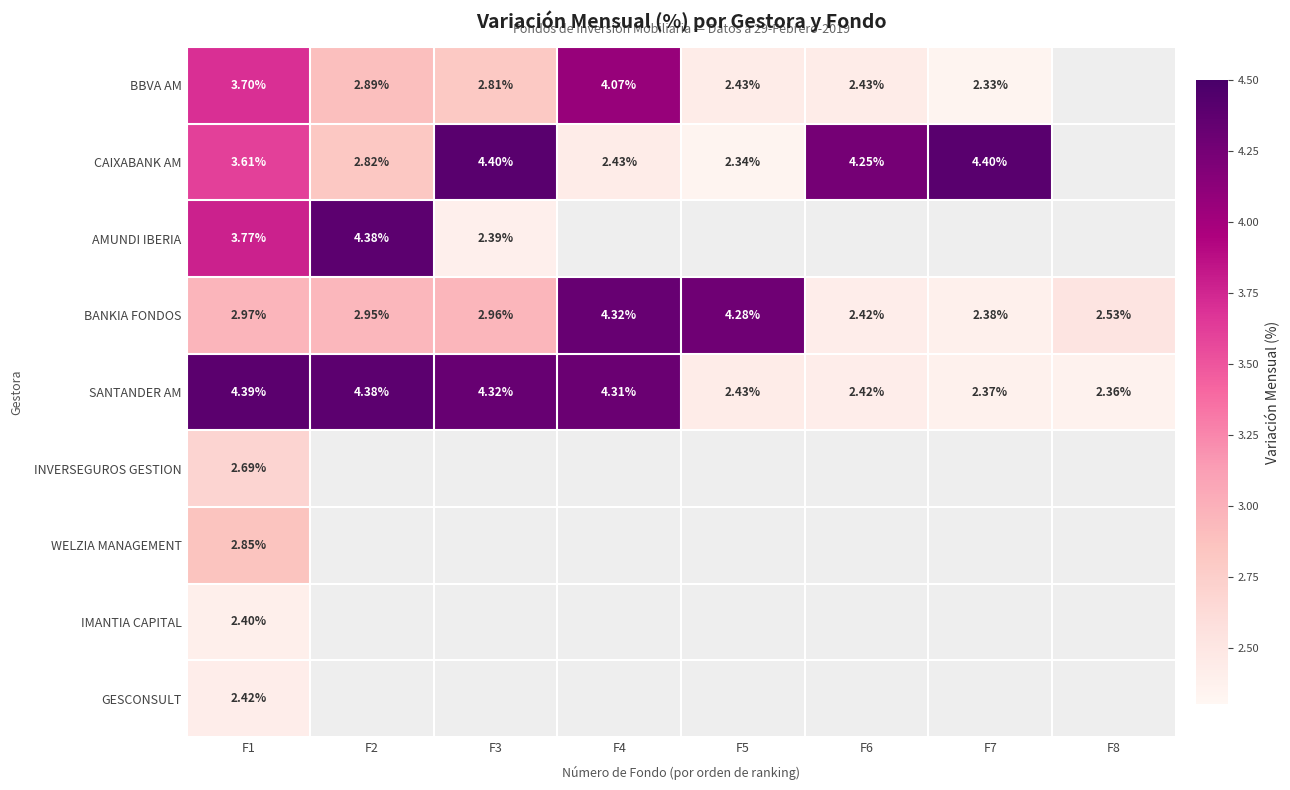

Is the value of CAIXABANK AM at F4 greater than the value of INVERSEGUROS GESTION at F1?

No